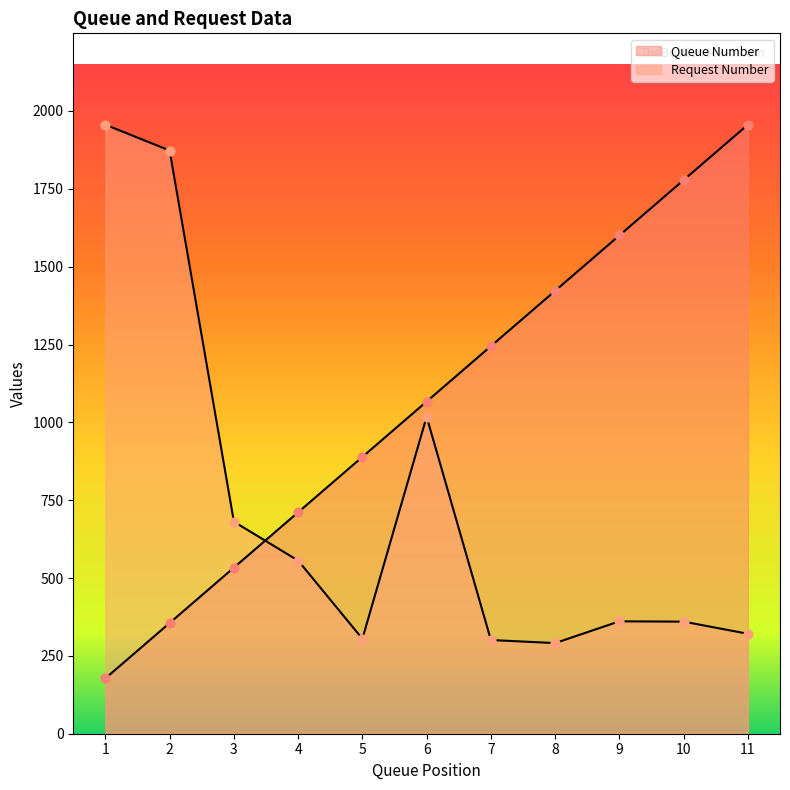

Which series has the widest spread of Y values?

Queue Number